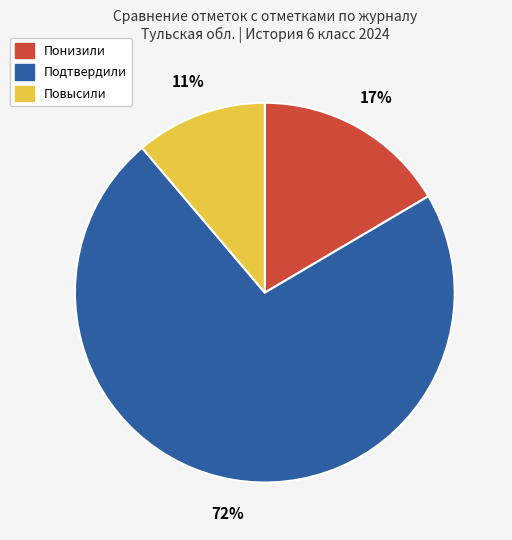

Is there a majority slice in this chart?

Yes